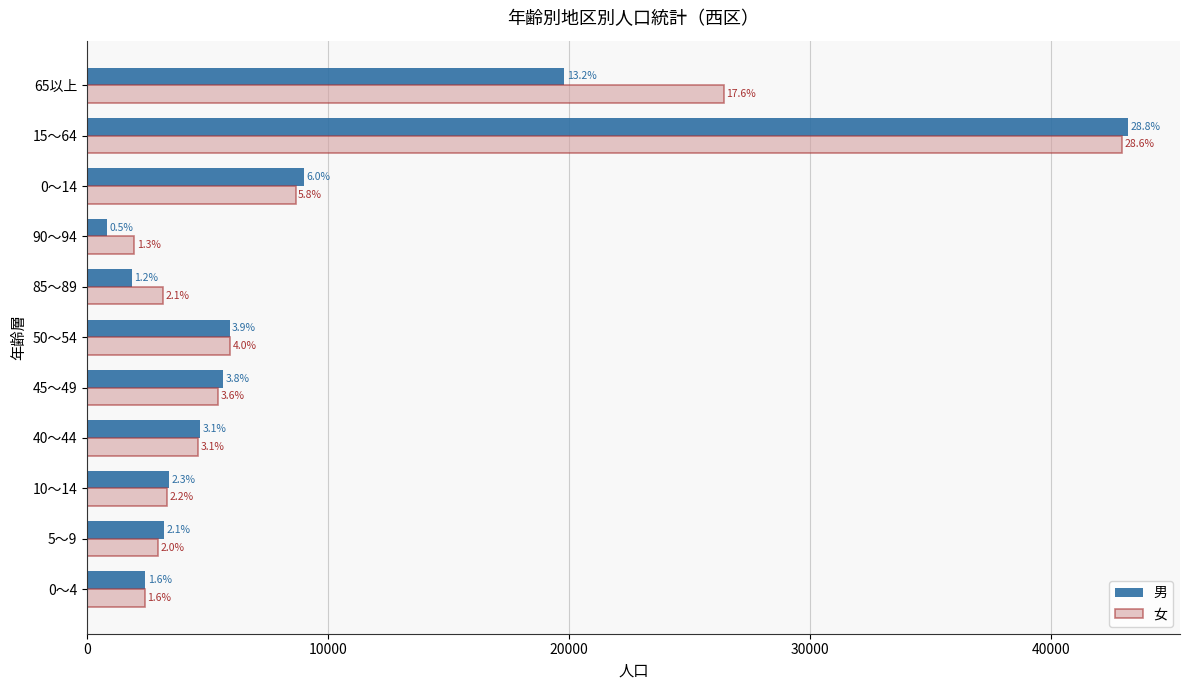

What are all the series names shown in the legend?

男, 女